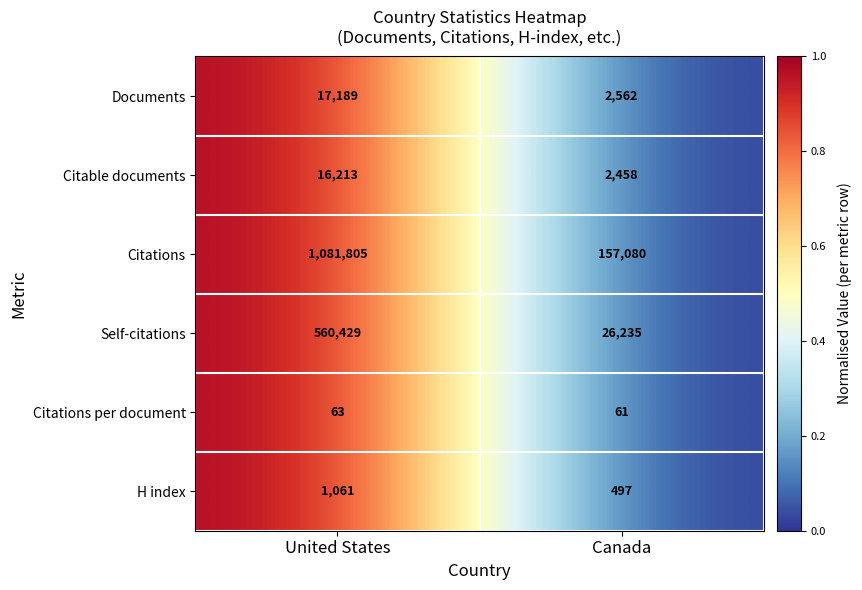

The Self-citations series shows 26235 at Canada. True or false?

True